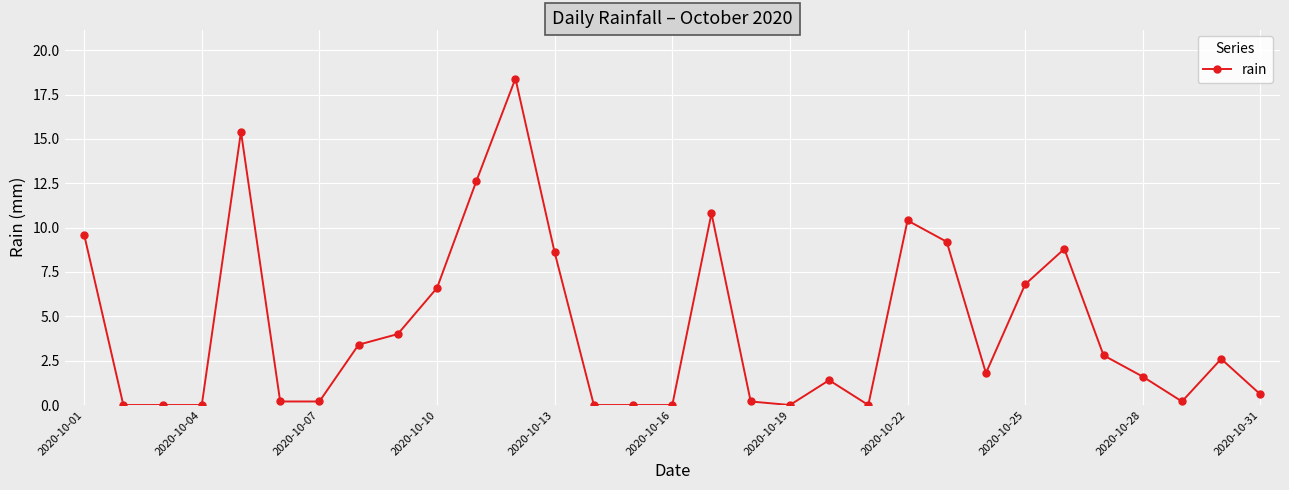

How many series are shown in this chart?

1